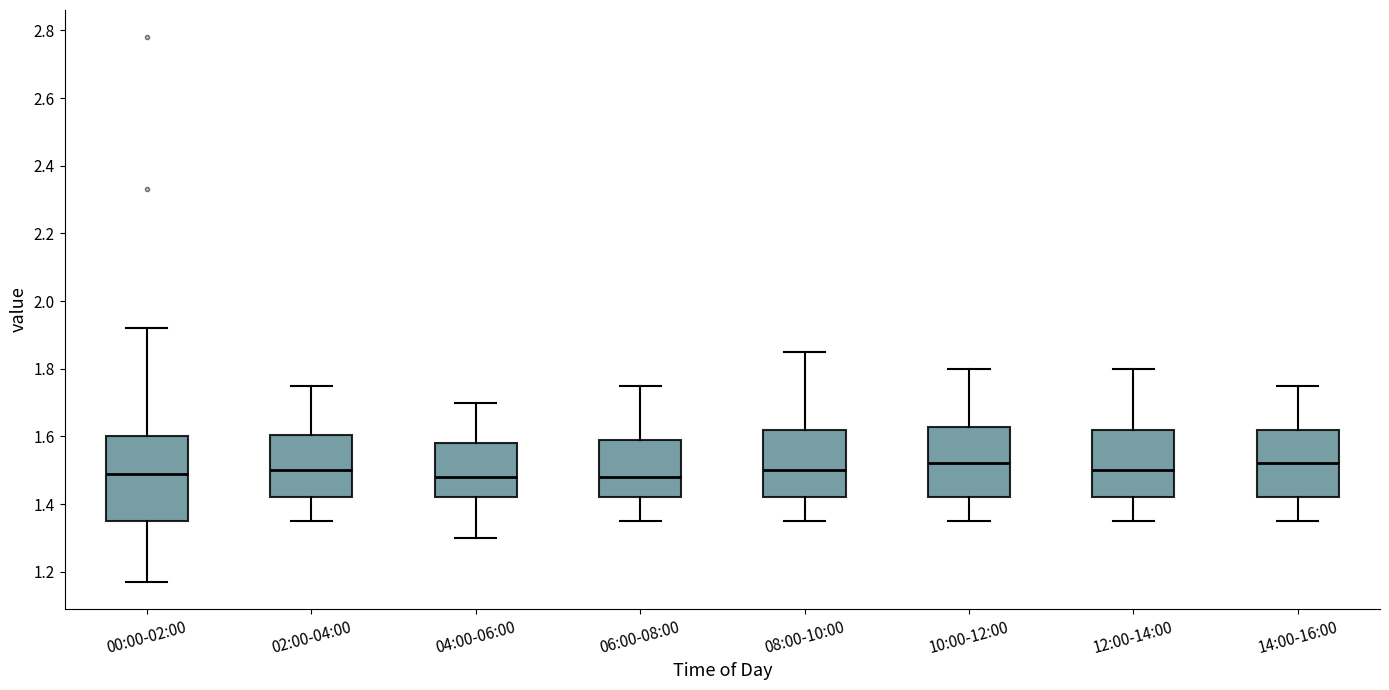

Where is the lower edge of the box for 10:00-12:00 on the y-axis? The values are not printed on the chart, so give them approximately, as read against the axis.

1.42